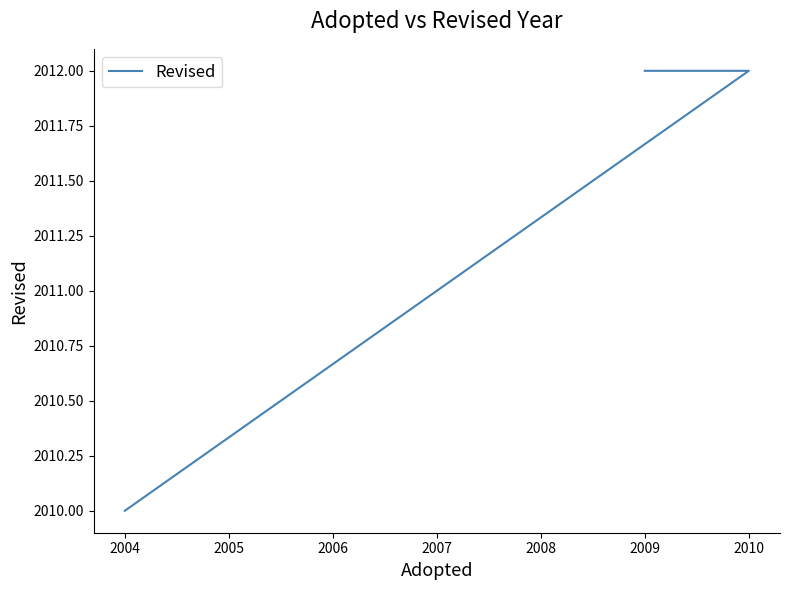

How many values are between 2010 and 2012?

4